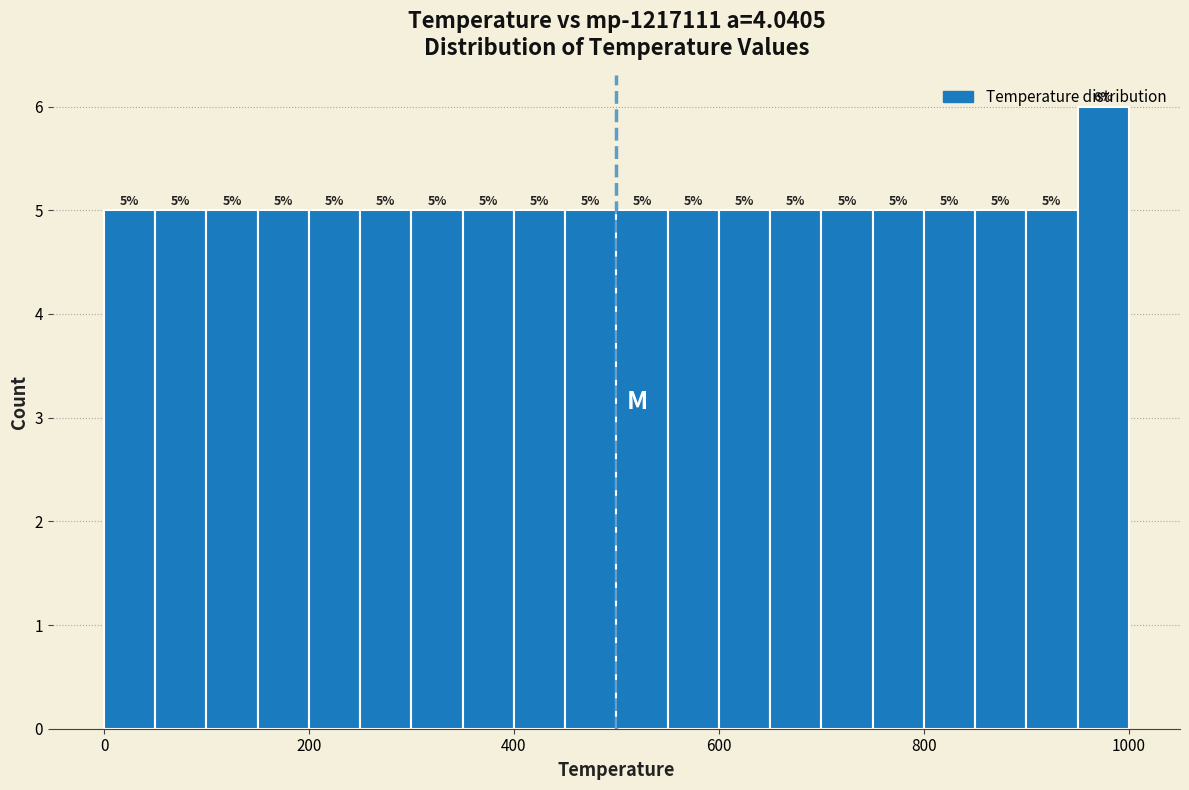

Around what value on the x-axis is the tallest bar? Give the approximate position of its centre, as read against the axis.

980